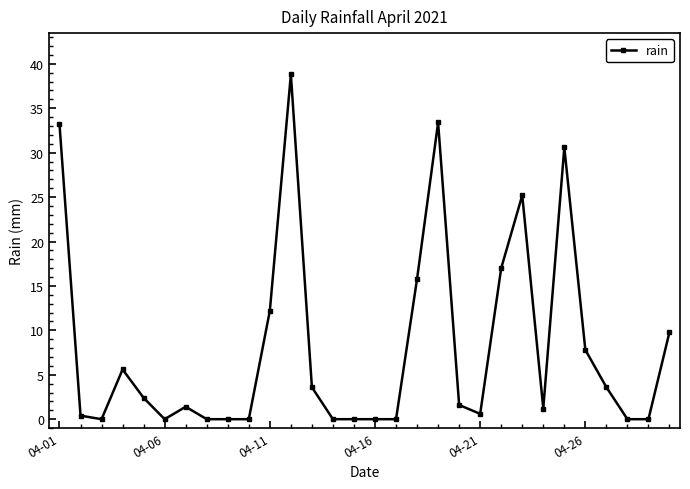

Count the number of values greater than 1.

17